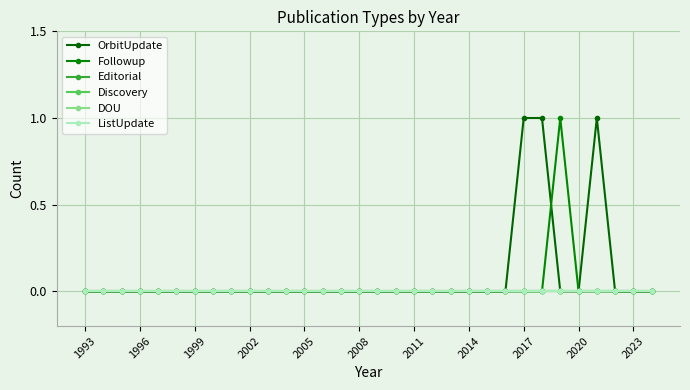

Is this an area chart (filled region under the line)?

No